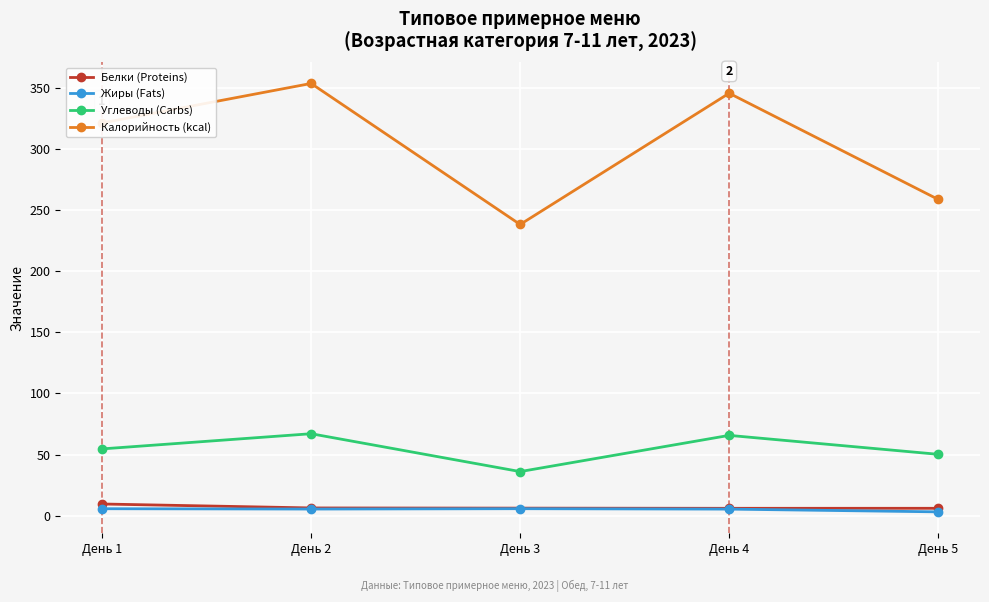

True or false: Калорийность (kcal) and Жиры (Fats) intersect in this chart.

False